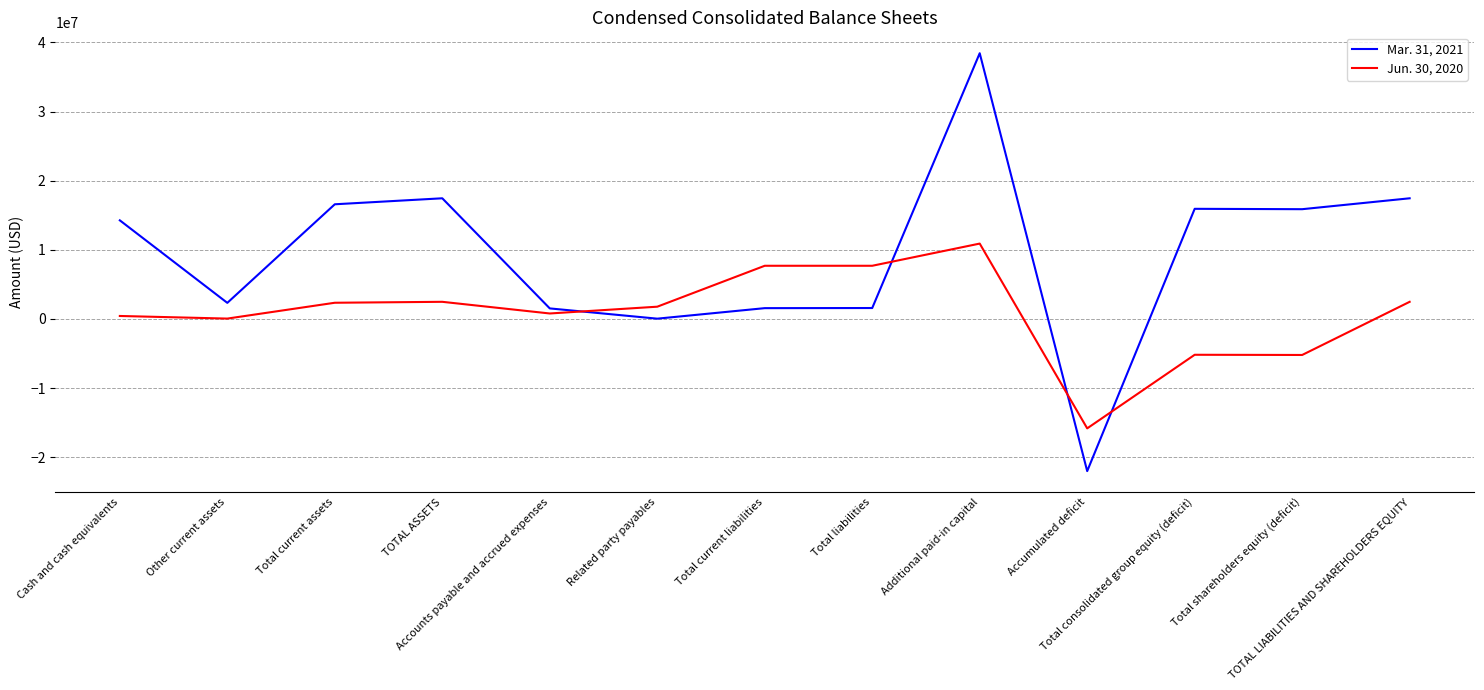

What is the minimum value shown in the chart?

-22016804